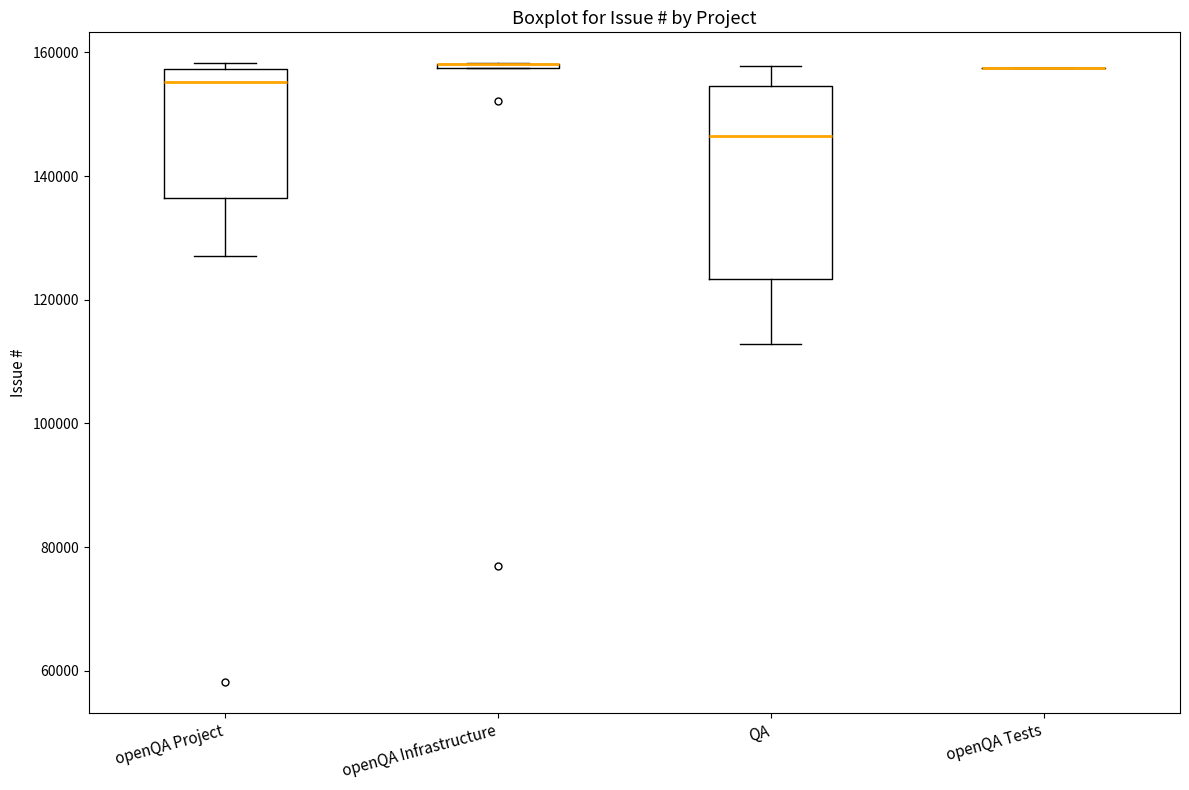

Reading left to right, read every box against the y-axis: the position of its median line, the range the box covers, and the ends of its whiskers. The values are not printed on the chart, so give them approximately, as read against the axis.

openQA Project: median 156000, box 136000 to 158000, whiskers 128000 to 158000 (just above the box's upper edge)
openQA Infrastructure: box collapsed to a line at 158000, whiskers 158000 to 158000
QA: median 146000, box 124000 to 154000, whiskers 112000 to 158000
openQA Tests: box collapsed to a line at 158000, whiskers 158000 to 158000